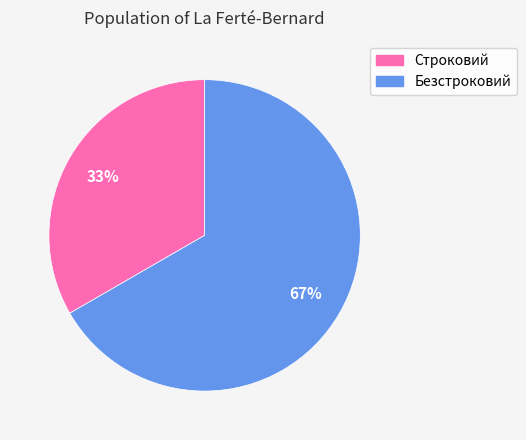

Is there a majority slice in this chart?

Yes